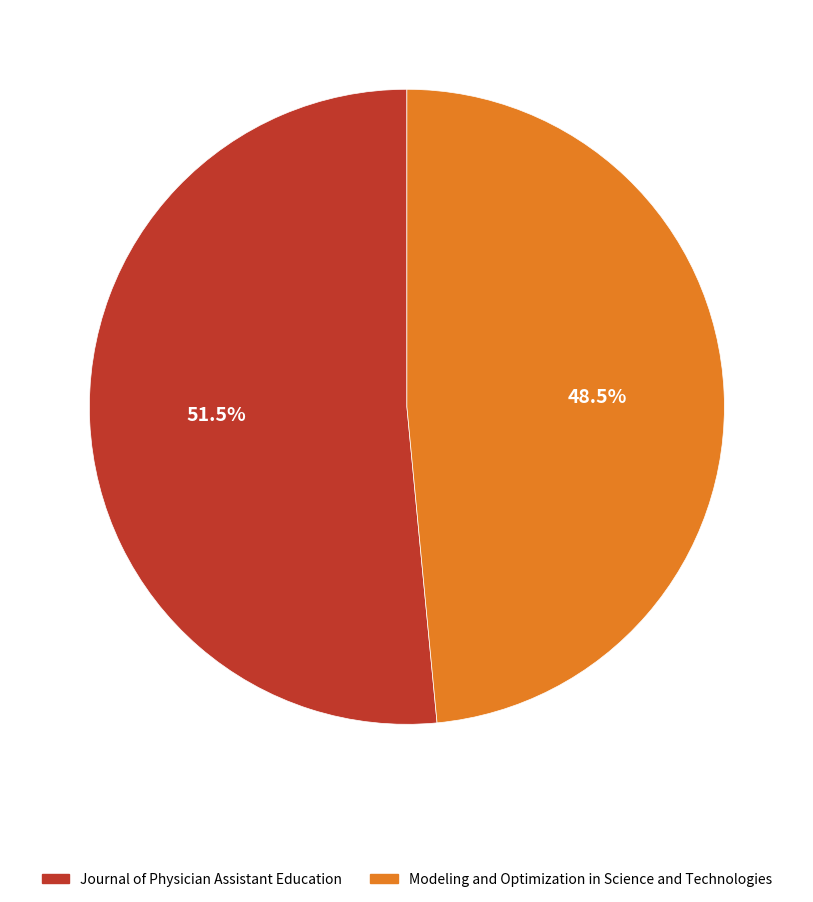

What is the ratio of the value at Journal of Physician Assistant Education to the value at Modeling and Optimization in Science and Technologies?

1.1